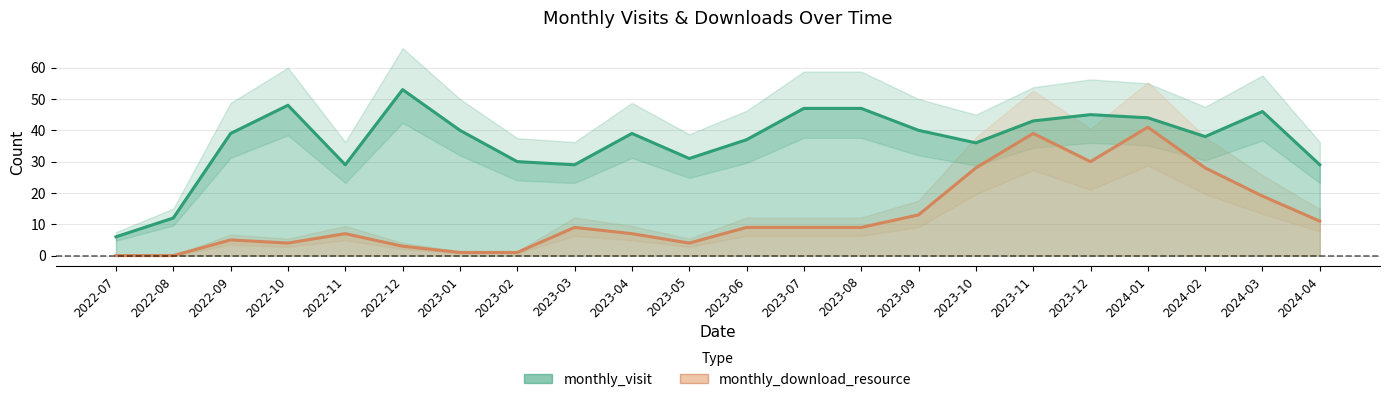

Between 2022-10 and 2022-11, which is larger?

2022-10